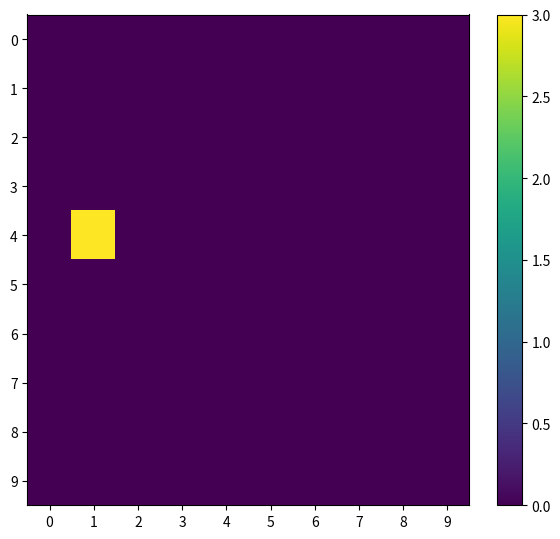

Reading left to right, what are all the values shown in this chart?

0: 0=0	1=0	2=0	3=0	4=0	5=0	6=0	7=0	8=0	9=0
1: 0=0	1=0	2=0	3=0	4=0	5=0	6=0	7=0	8=0	9=0
2: 0=0	1=0	2=0	3=0	4=0	5=0	6=0	7=0	8=0	9=0
3: 0=0	1=0	2=0	3=0	4=0	5=0	6=0	7=0	8=0	9=0
4: 0=0	1=3	2=0	3=0	4=0	5=0	6=0	7=0	8=0	9=0
5: 0=0	1=0	2=0	3=0	4=0	5=0	6=0	7=0	8=0	9=0
6: 0=0	1=0	2=0	3=0	4=0	5=0	6=0	7=0	8=0	9=0
7: 0=0	1=0	2=0	3=0	4=0	5=0	6=0	7=0	8=0	9=0
8: 0=0	1=0	2=0	3=0	4=0	5=0	6=0	7=0	8=0	9=0
9: 0=0	1=0	2=0	3=0	4=0	5=0	6=0	7=0	8=0	9=0